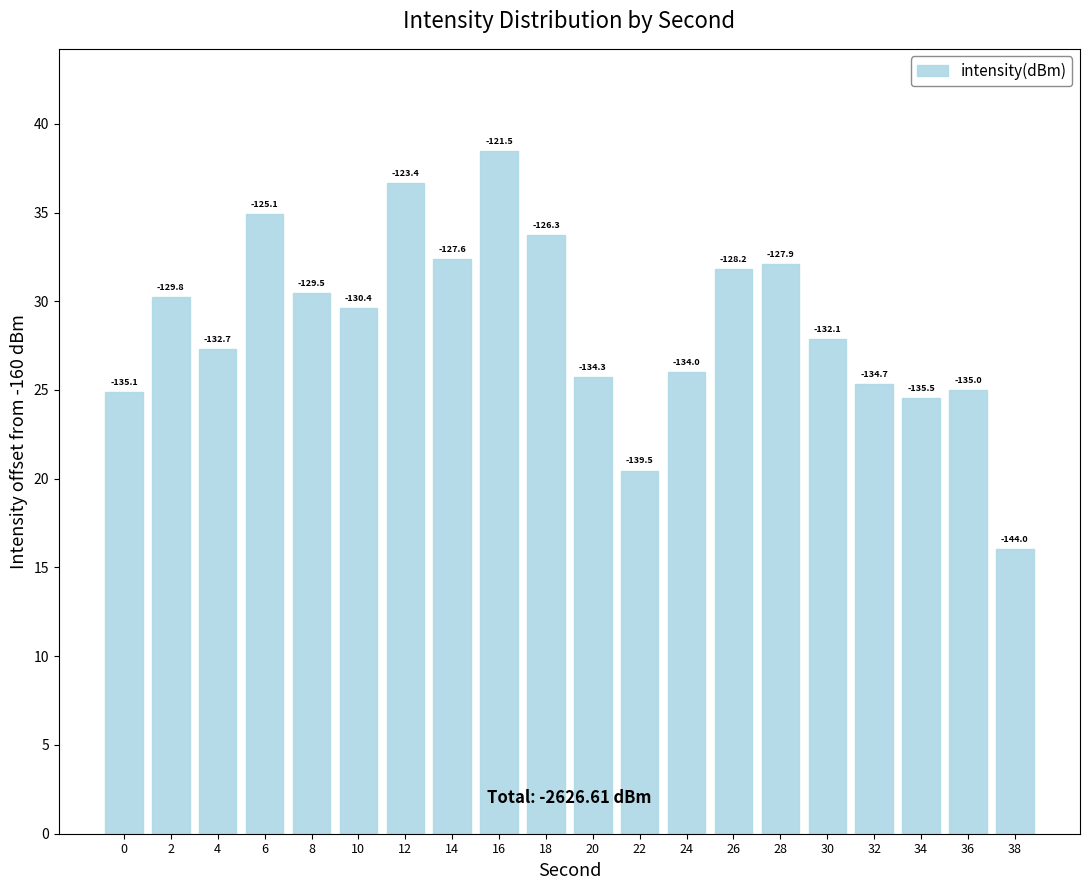

List the labels in order of value, largest first.

16, 12, 6, 18, 14, 28, 26, 8, 2, 10, 30, 4, 24, 20, 32, 36, 0, 34, 22, 38